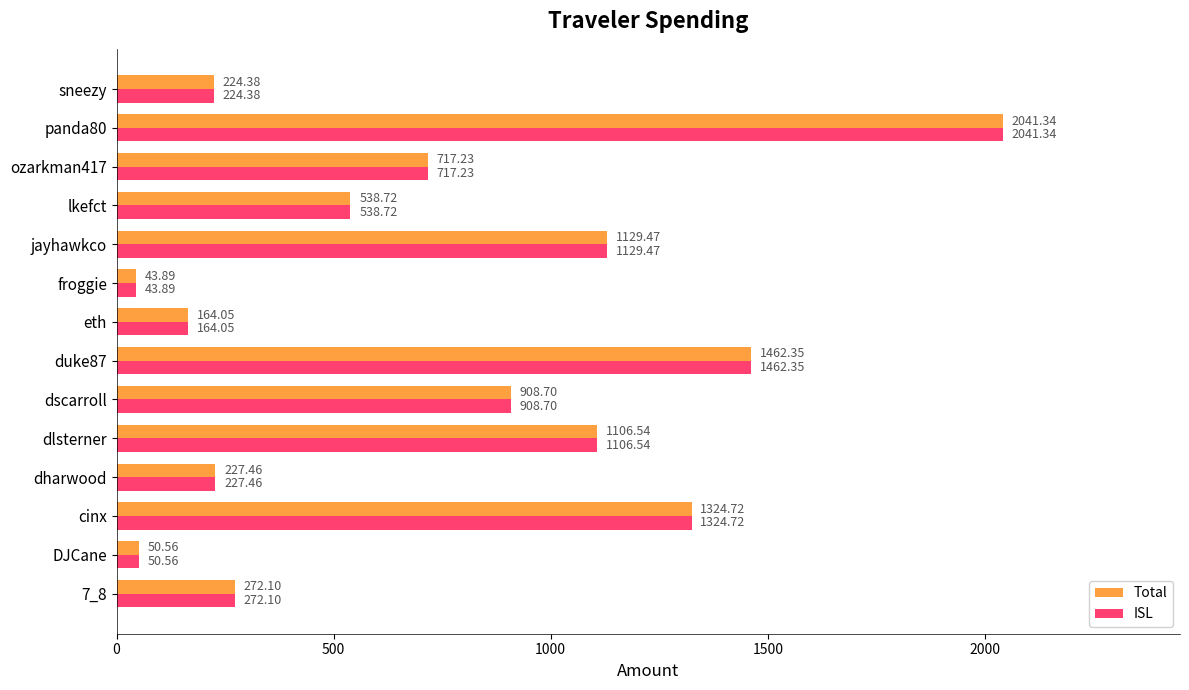

What is the difference between the second highest and minimum values in the ISL series?

1418.5